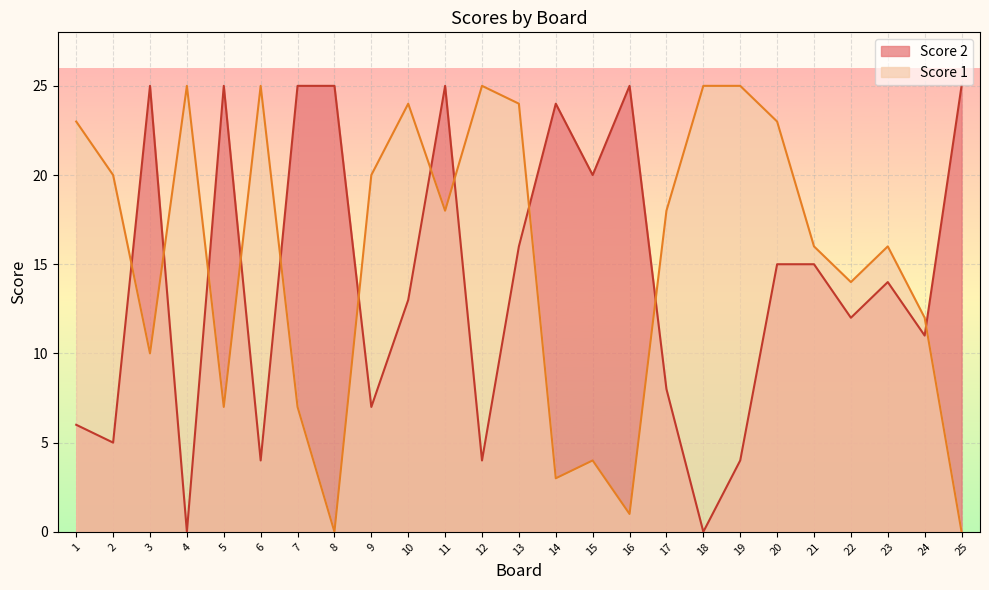

How many lines are shown in the chart?

2